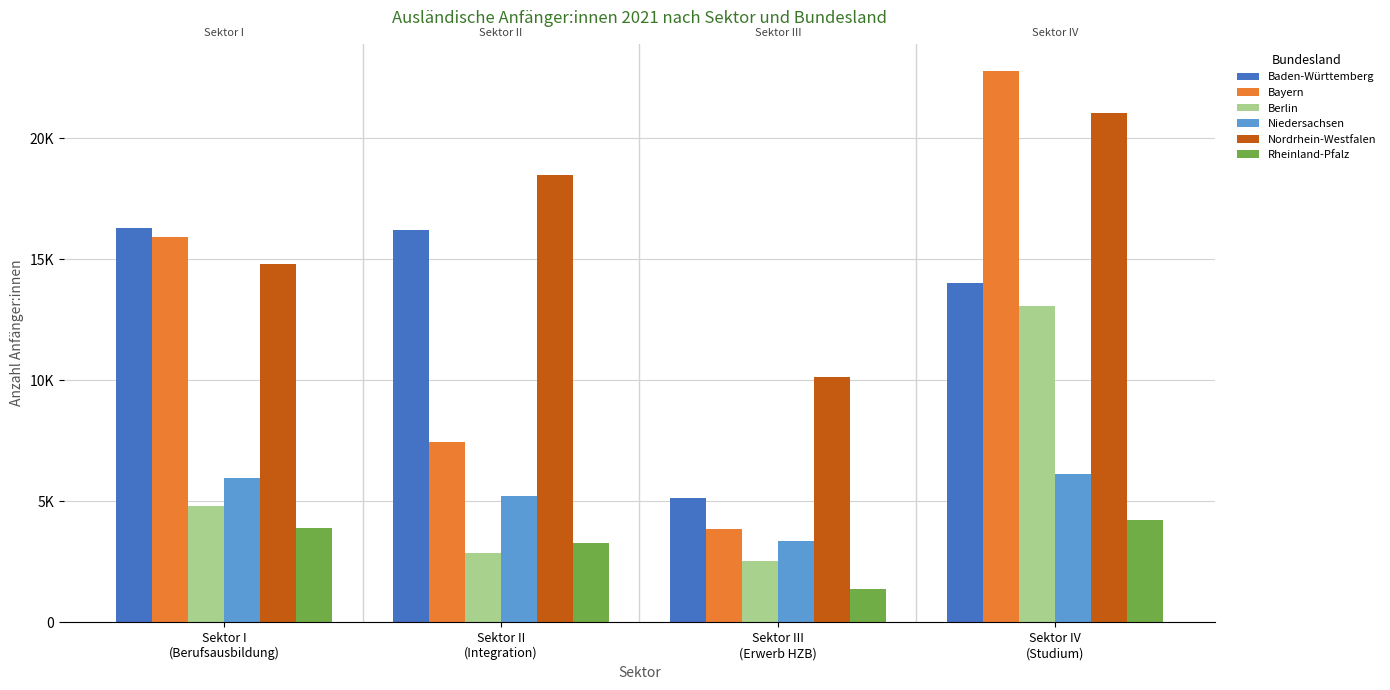

Which series has the largest total across all categories?

Nordrhein-Westfalen